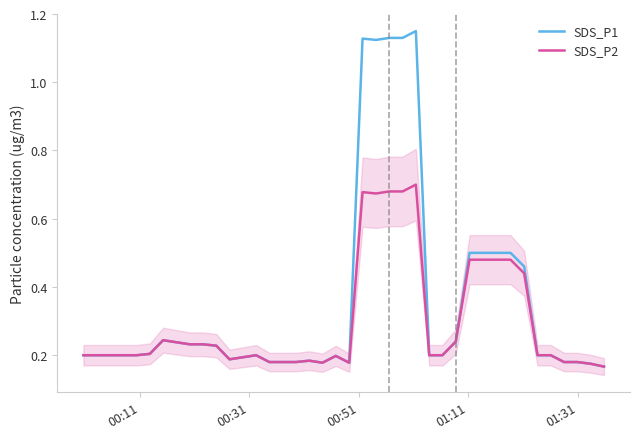

True or false: SDS_P1 and SDS_P2 cross at least once.

False